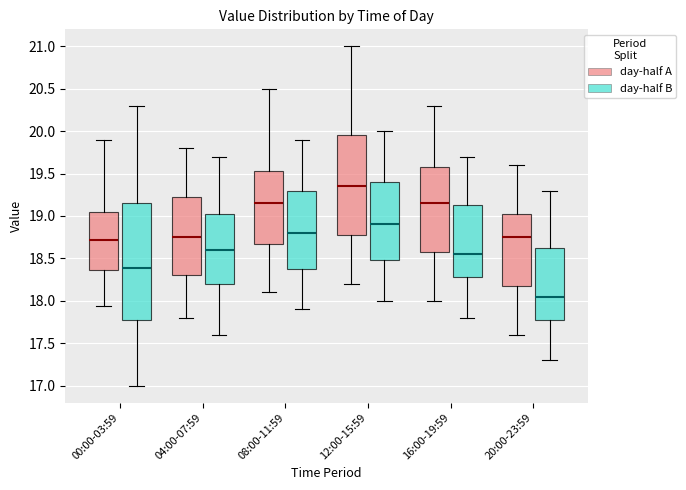

Reading left to right, transcribe this box plot: for each box, give where its median line is, the range the box spans, and where its two whiskers end, as read against the y-axis. The values are not printed on the chart, so give them approximately, as read against the axis.

00:00-03:59 (day-half A): median 18.70, box 18.35 to 19.05, whiskers 17.95 to 19.90
00:00-03:59 (day-half B): median 18.40, box 17.80 to 19.15, whiskers 17.00 to 20.30
04:00-07:59 (day-half A): median 18.75, box 18.30 to 19.25, whiskers 17.80 to 19.80
04:00-07:59 (day-half B): median 18.60, box 18.20 to 19.05, whiskers 17.60 to 19.70
08:00-11:59 (day-half A): median 19.15, box 18.70 to 19.55, whiskers 18.10 to 20.50
08:00-11:59 (day-half B): median 18.80, box 18.40 to 19.30, whiskers 17.90 to 19.90
12:00-15:59 (day-half A): median 19.35, box 18.80 to 19.95, whiskers 18.20 to 21.00
12:00-15:59 (day-half B): median 18.90, box 18.50 to 19.40, whiskers 18.00 to 20.00
16:00-19:59 (day-half A): median 19.15, box 18.60 to 19.60, whiskers 18.00 to 20.30
16:00-19:59 (day-half B): median 18.55, box 18.30 to 19.15, whiskers 17.80 to 19.70
20:00-23:59 (day-half A): median 18.75, box 18.20 to 19.05, whiskers 17.60 to 19.60
20:00-23:59 (day-half B): median 18.05, box 17.80 to 18.65, whiskers 17.30 to 19.30